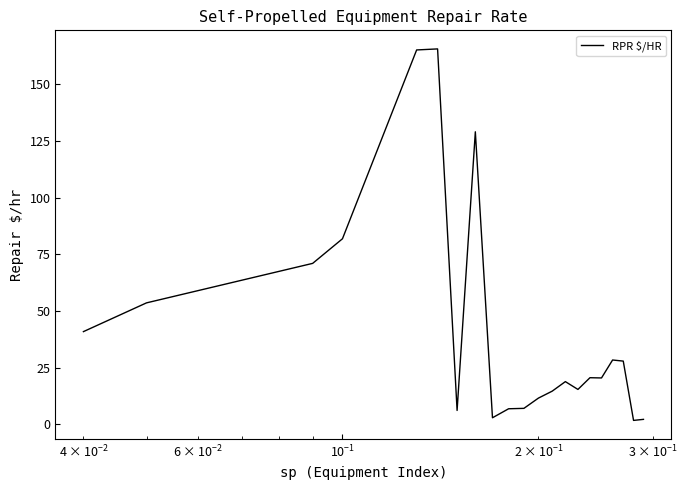

What is the greatest value displayed?

165.6